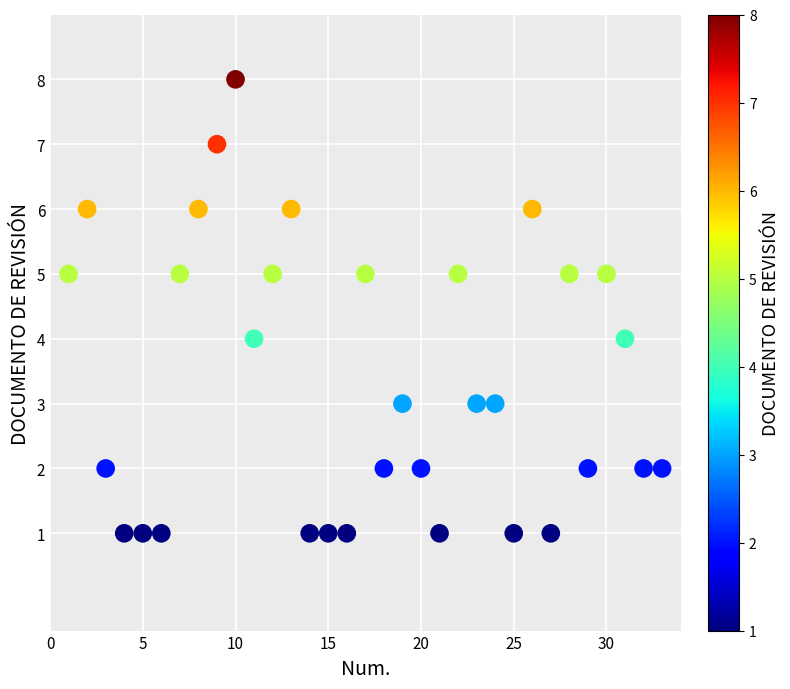

What is the range of X values (max minus min)?

32